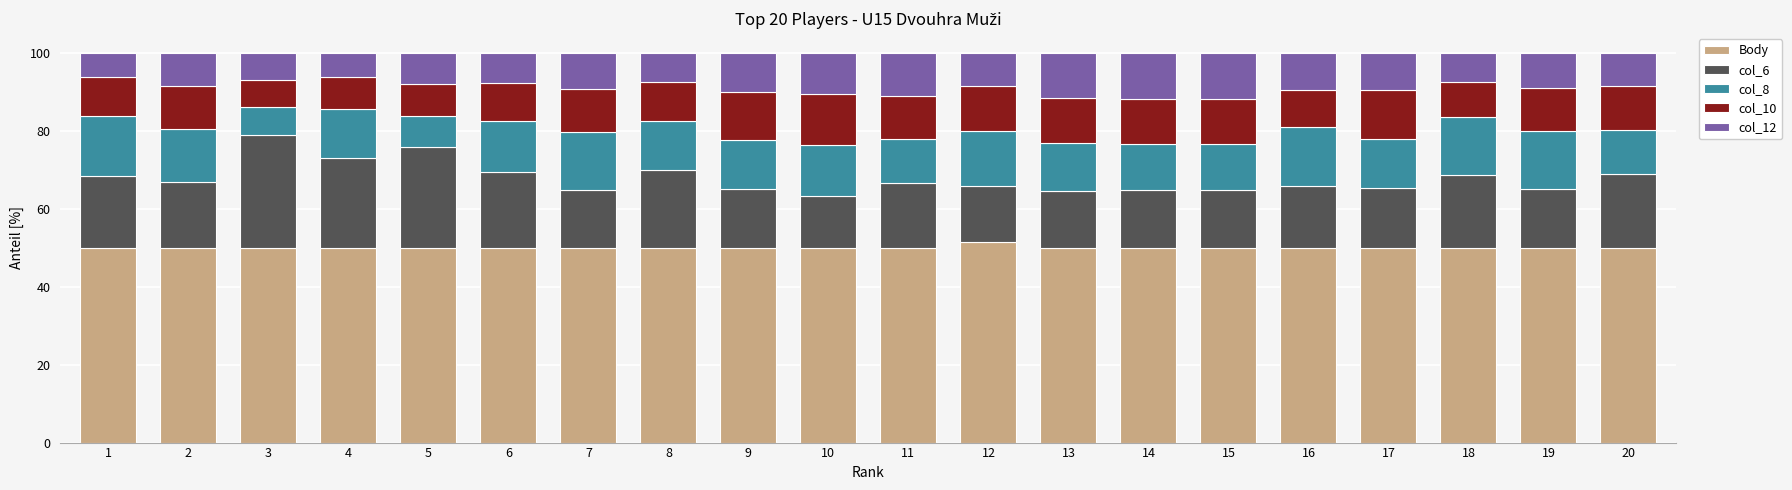

What is the sum of the Body values at 2 and 9?

100.0